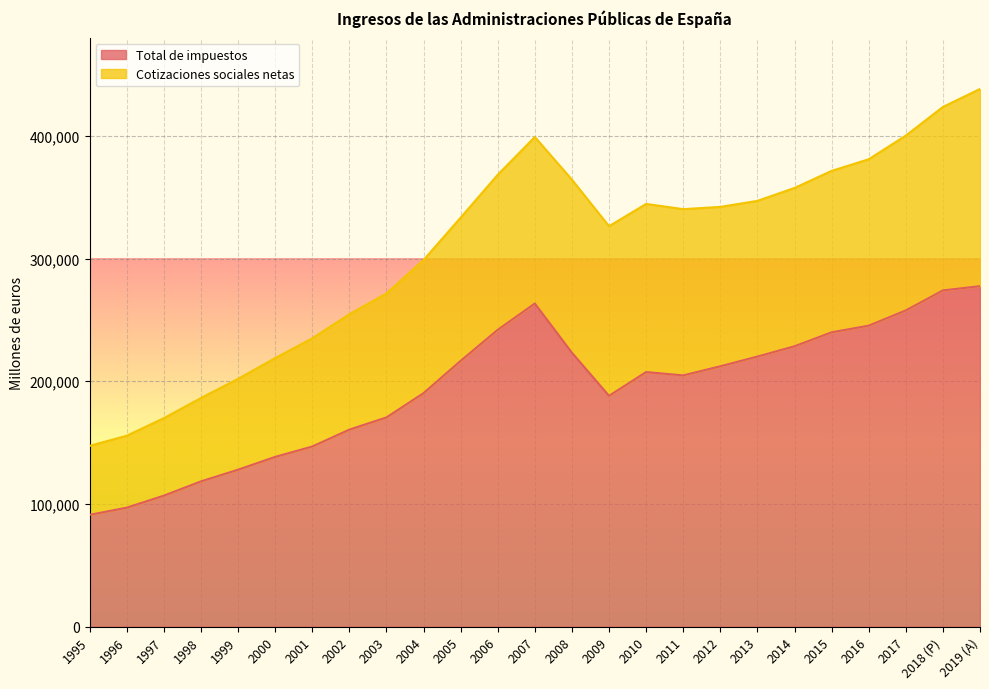

Where is the first local maximum for Total de impuestos?

2007